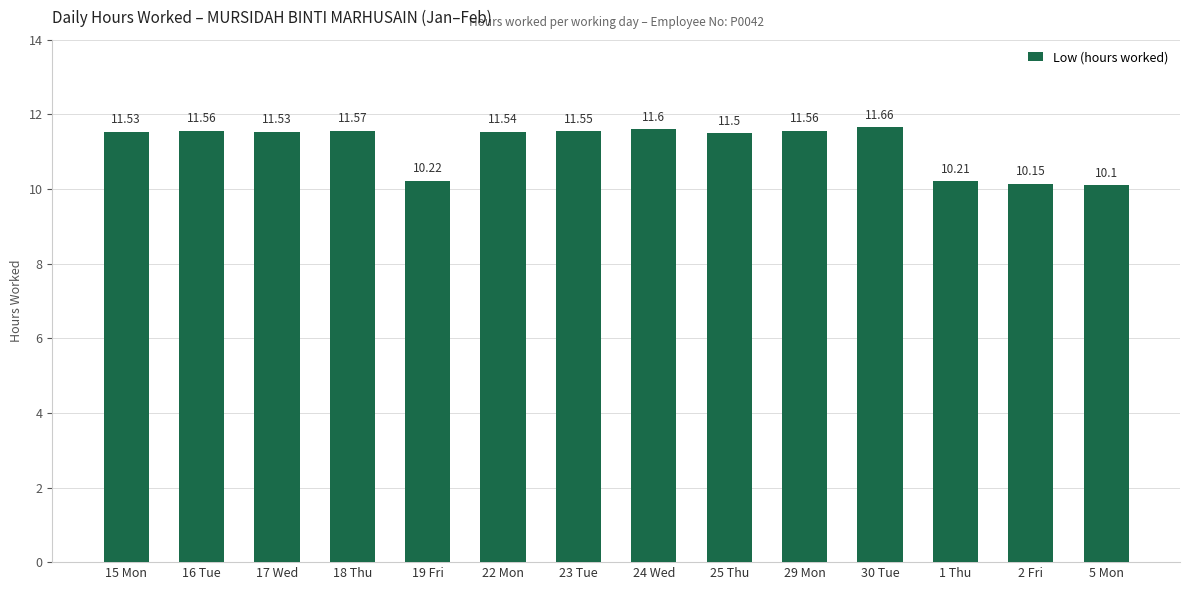

Does the chart contain any negative values?

No